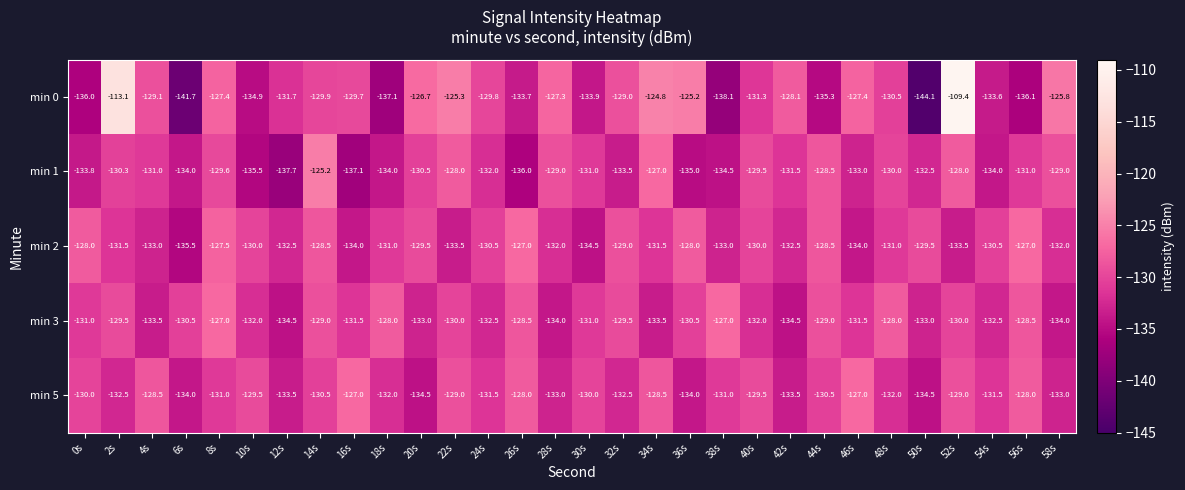

At which category does the chart reach its minimum across all series?

50s